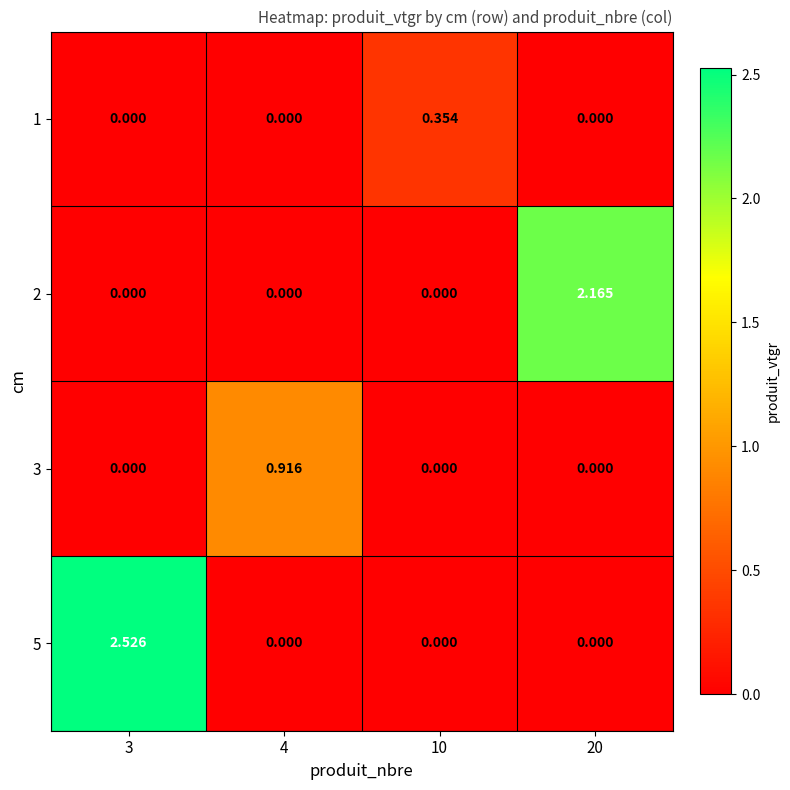

How many data points in 5 are above 0?

1